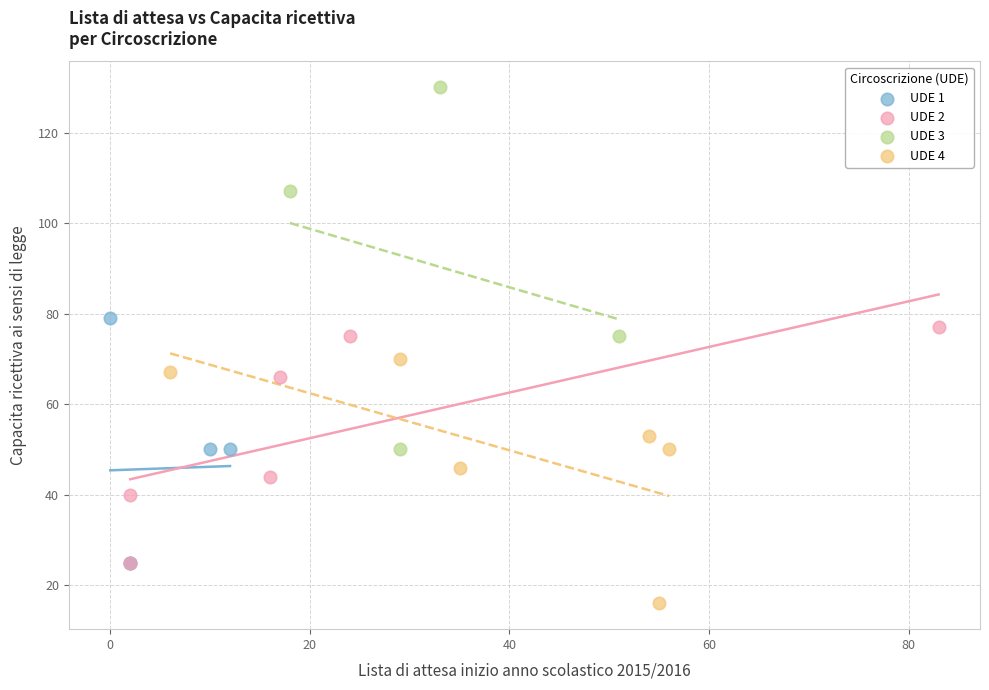

Which series has the largest Y range (max minus min)?

UDE 3